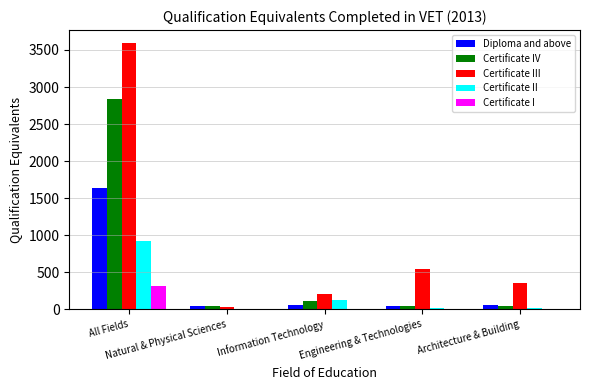

Where is Certificate III nearest to the value 1810?

Engineering & Technologies